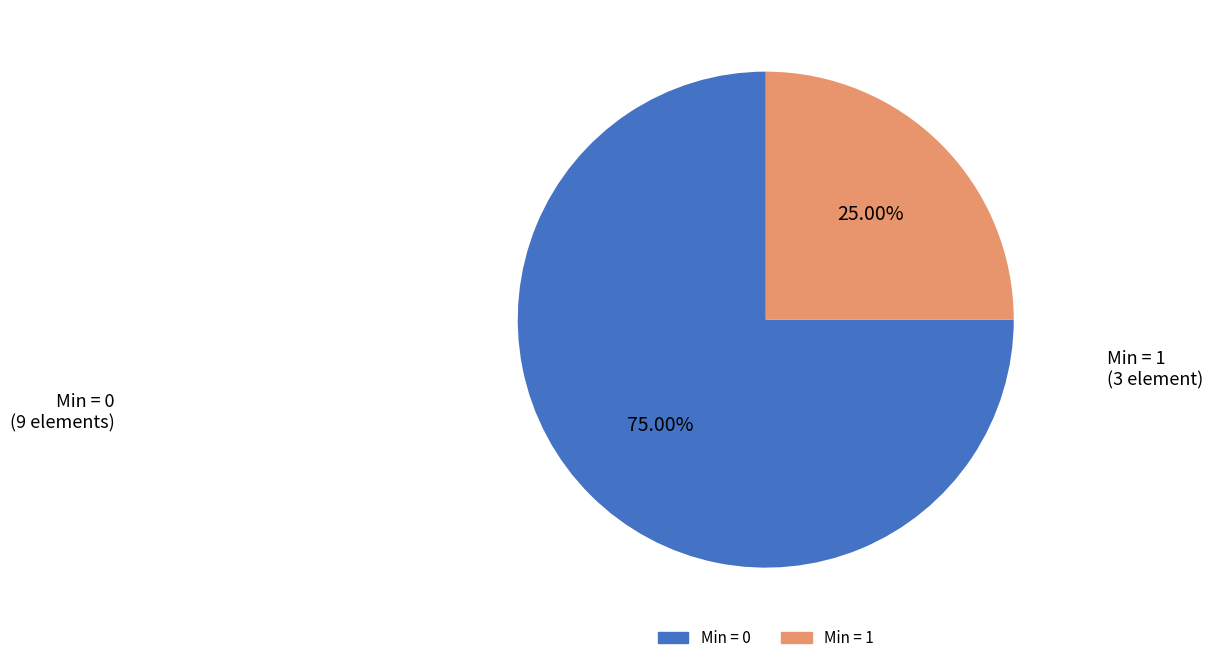

Is there a majority slice in this chart?

Yes